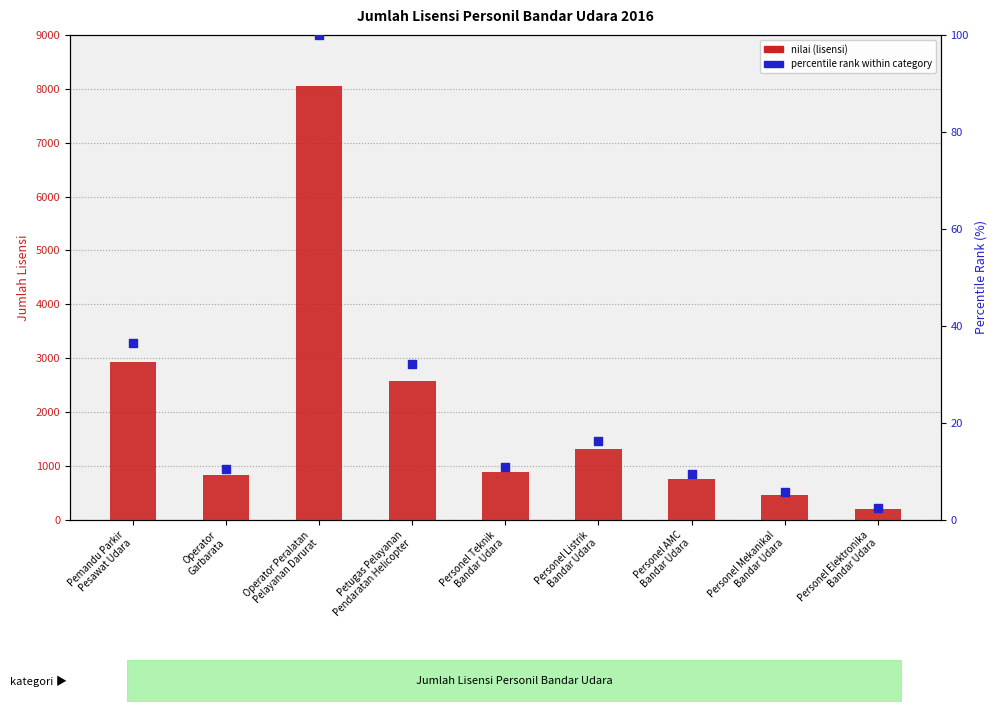

Which series contains the highest Y value?

nilai (lisensi)